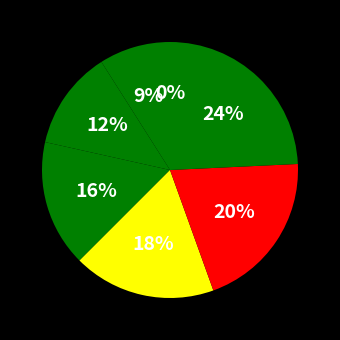

Count the number of slices in the pie.

7